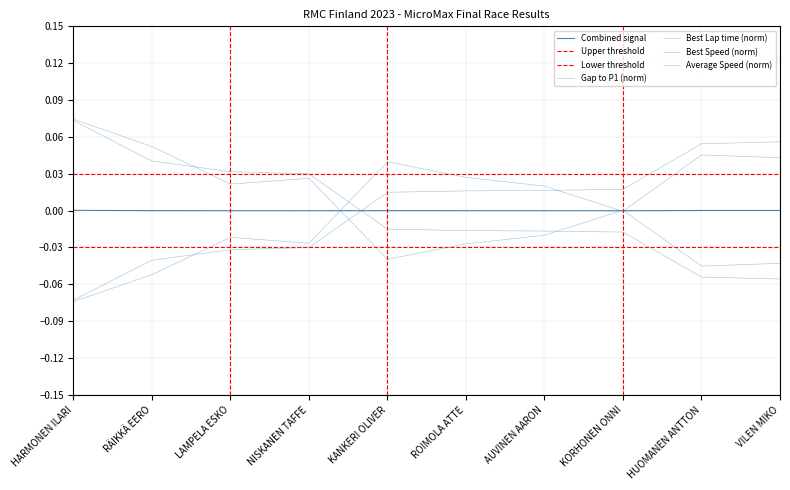

Is the value of Gap to P1 at NISKANEN TAFFE greater than the value of Best Lap time at AUVINEN AARON?

No